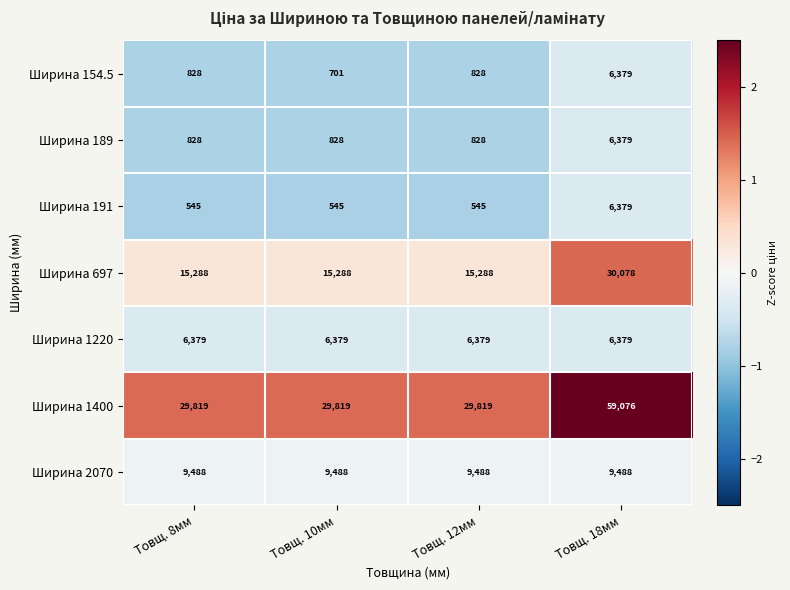

Reading left to right, what are all the values shown in this chart?

Ширина 154.5: 828	701	828	6379
Ширина 189: 828	828	828	6379
Ширина 191: 545	545	545	6379
Ширина 697: 15288	15288	15288	30078
Ширина 1220: 6379	6379	6379	6379
Ширина 1400: 29819	29819	29819	59076
Ширина 2070: 9488	9488	9488	9488